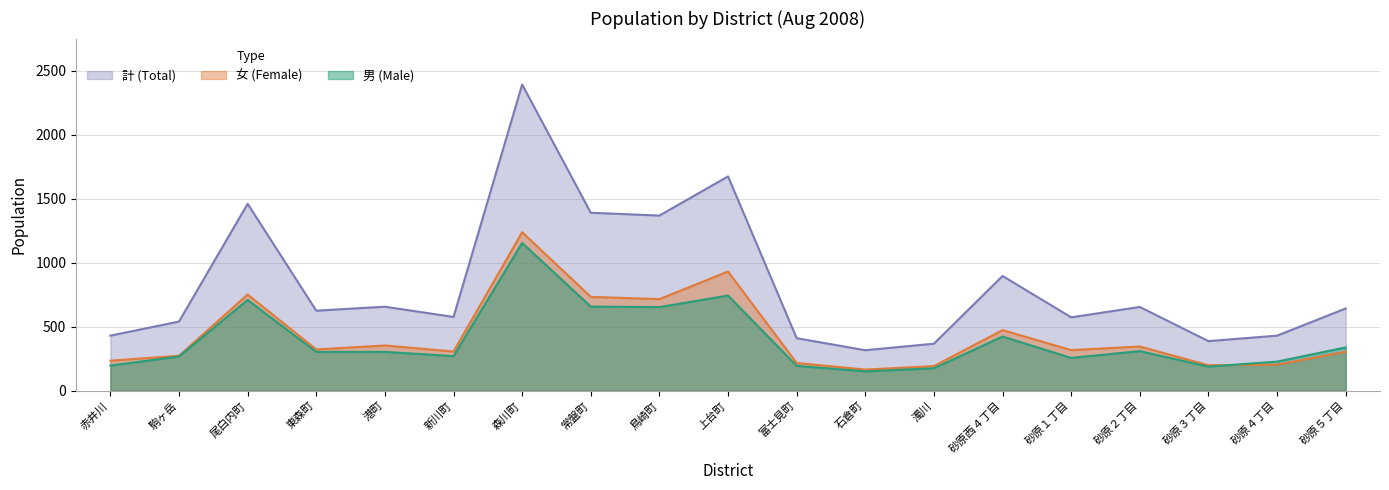

What is the label of the 14th point from the left?

砂原西４丁目